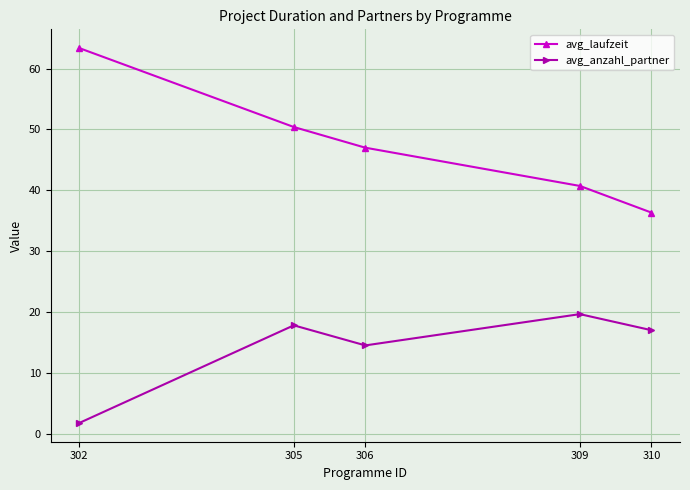

Rank the series by their average value, from highest to lowest.

avg_laufzeit, avg_anzahl_partner